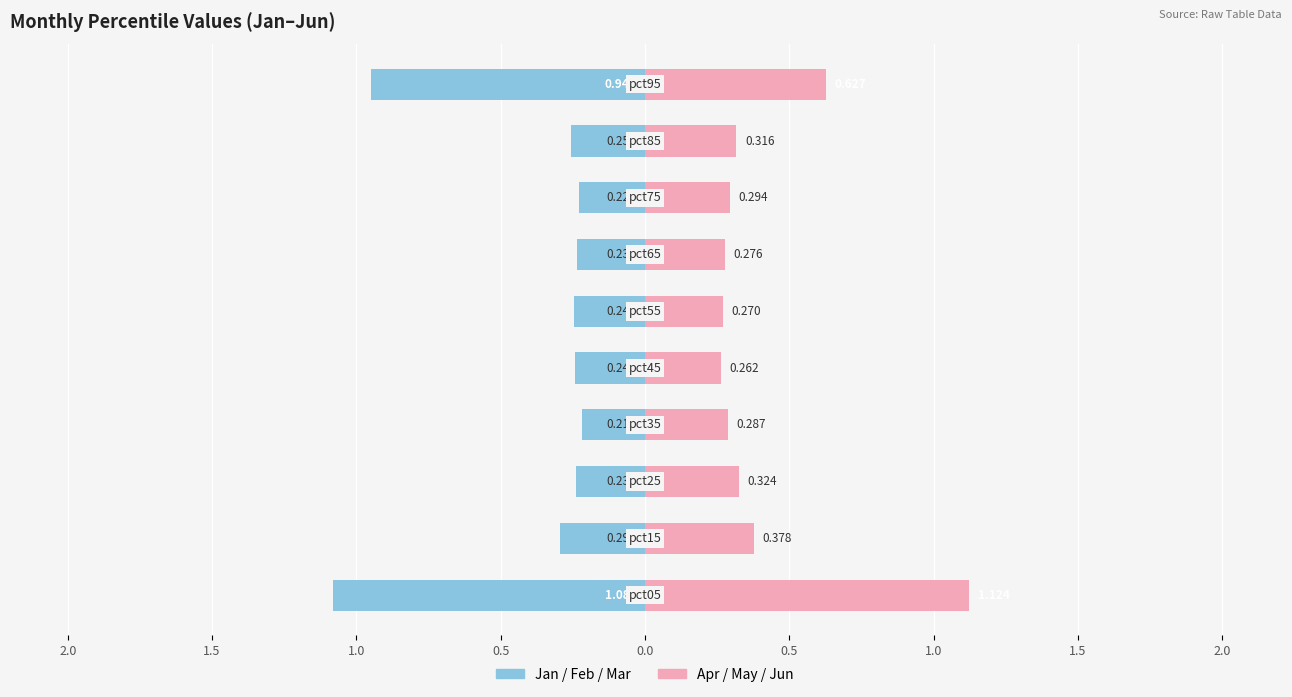

What is the maximum value shown in the chart?

1.1